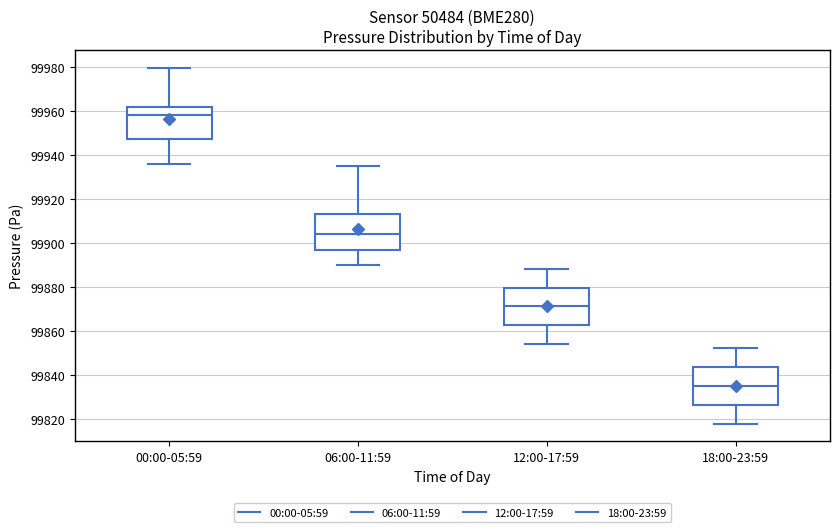

Reading left to right, transcribe this box plot: for each box, give where its median line is, the range the box spans, and where its two whiskers end, as read against the y-axis. The values are not printed on the chart, so give them approximately, as read against the axis.

00:00-05:59: median 99958, box 99948 to 99962, whiskers 99936 to 99980
06:00-11:59: median 99904, box 99896 to 99914, whiskers 99890 to 99936
12:00-17:59: median 99872, box 99862 to 99880, whiskers 99854 to 99888
18:00-23:59: median 99836, box 99826 to 99844, whiskers 99818 to 99852